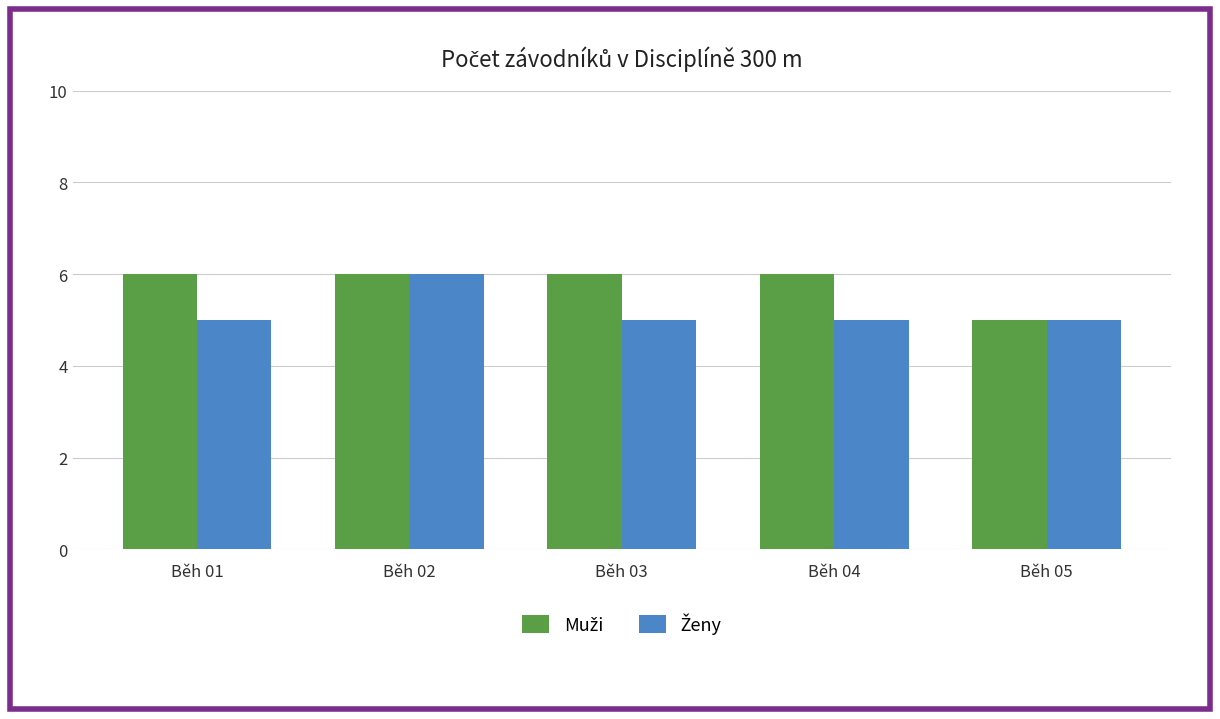

At which category is the sum across all series the highest?

Běh 02